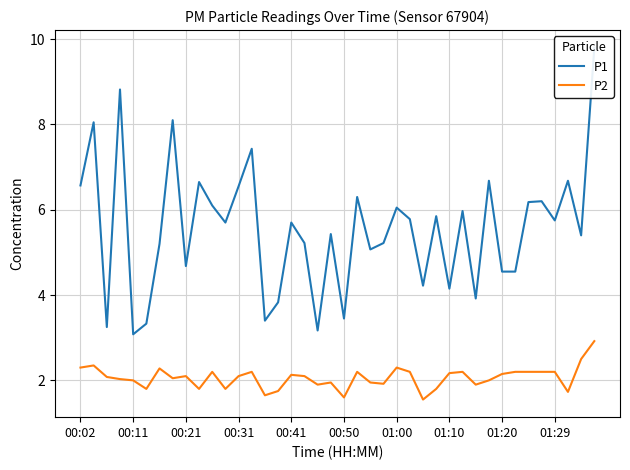

What is the sum of the P1 values at 29 and 39?

15.8